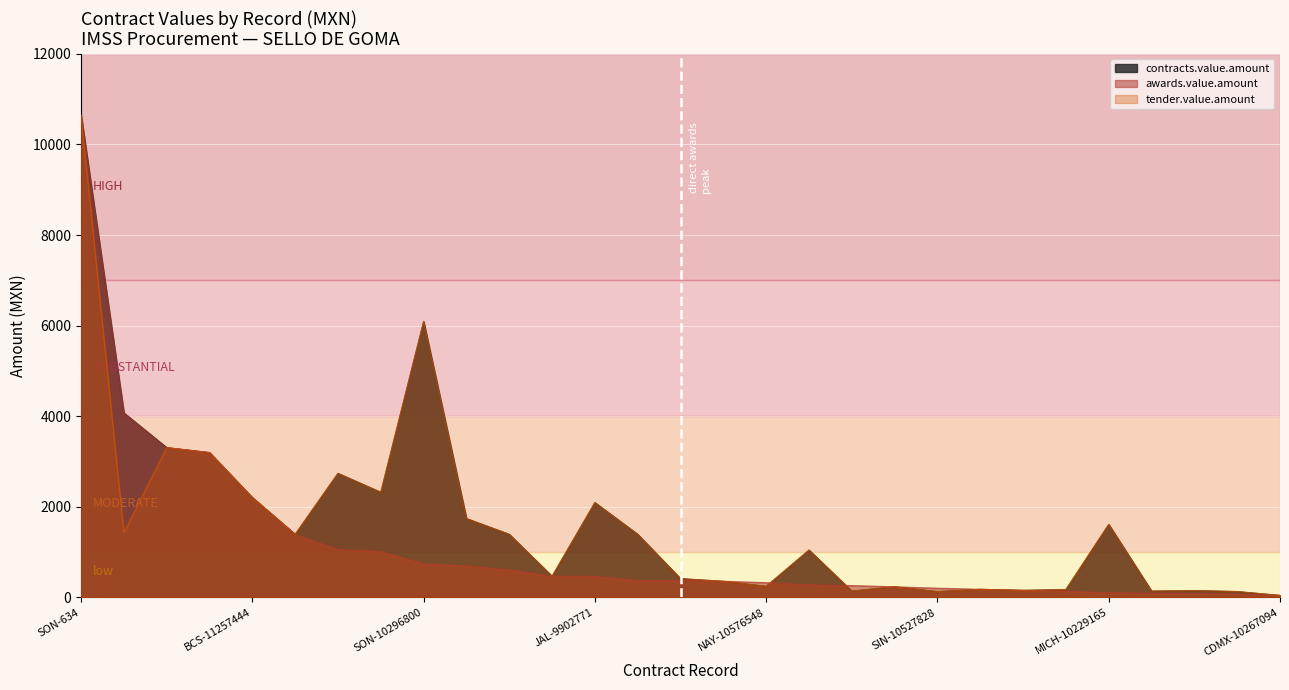

Is the value of awards.value.amount at SIN-10458183 greater than the value of tender.value.amount at NAY-10244162?

Yes